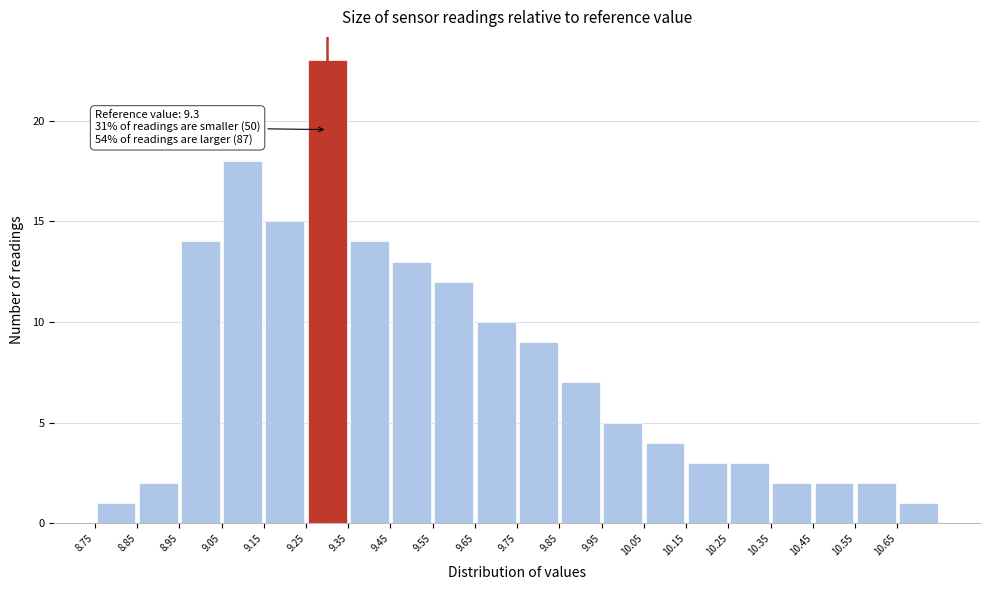

Over which range of the x-axis is the bar tallest?

9.25 to 9.35